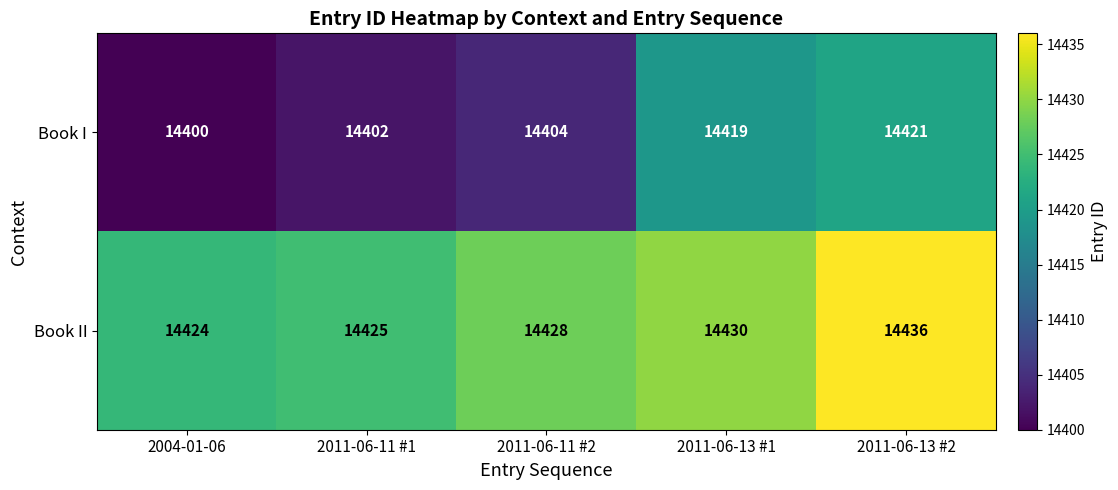

What is the difference between the highest and lowest values at 2011-06-11 #2?

24